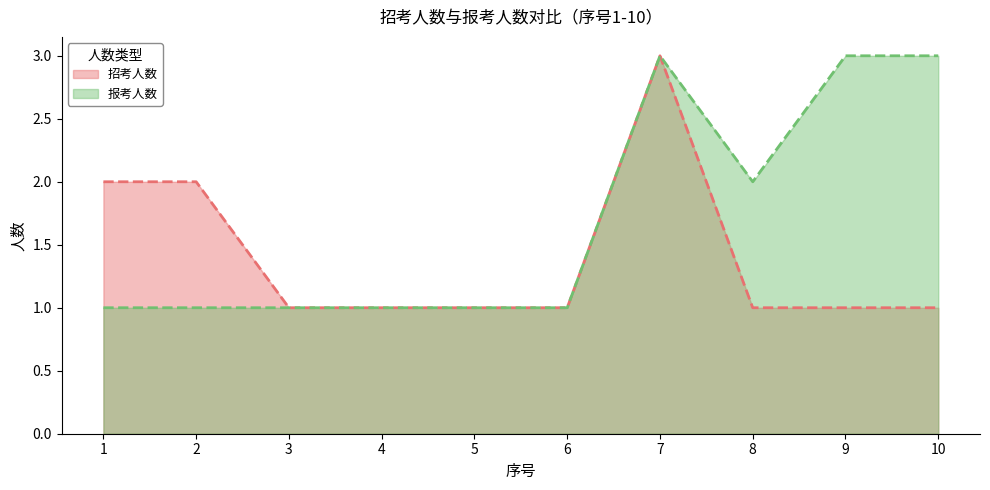

Which series has the largest total across all categories?

报考人数